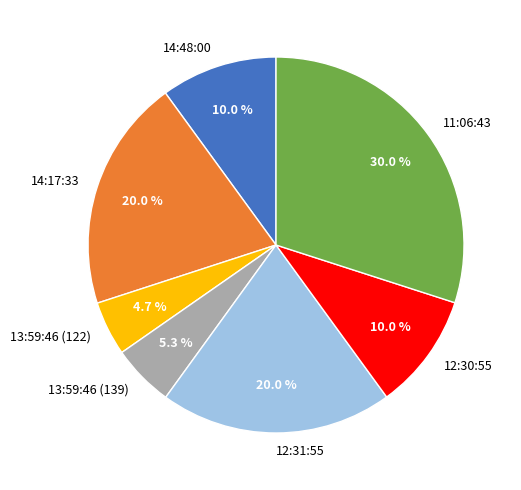

Between 12:30:55 and 14:17:33, which is larger?

14:17:33